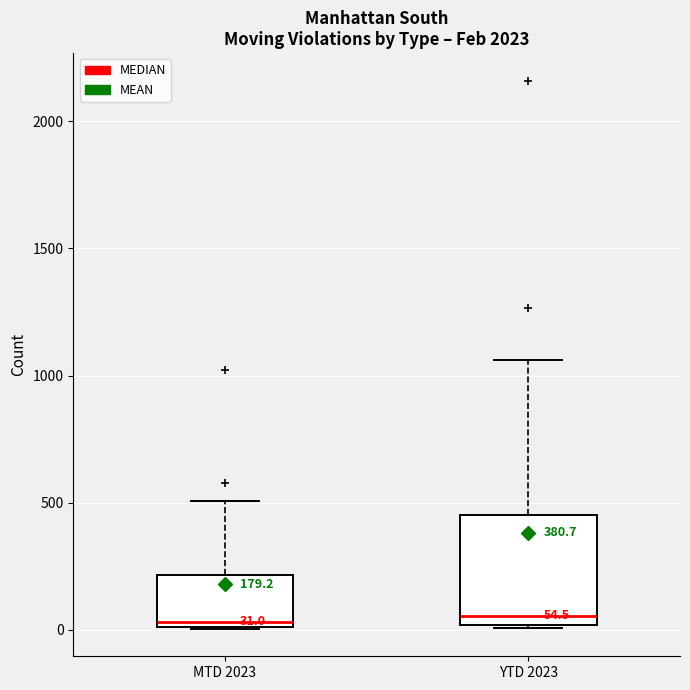

Comparing the boxes themselves (not the whiskers), which one is the tallest?

YTD 2023